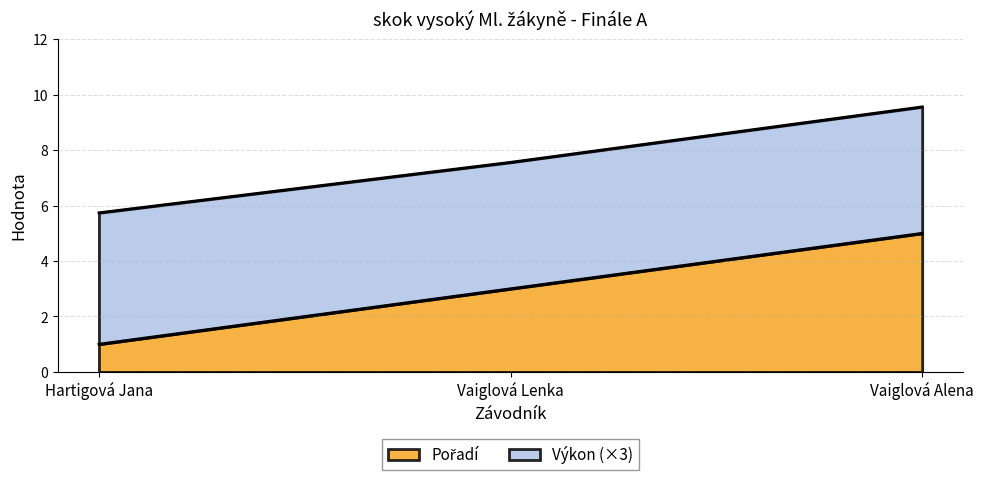

What is the maximum value shown in the chart?

5